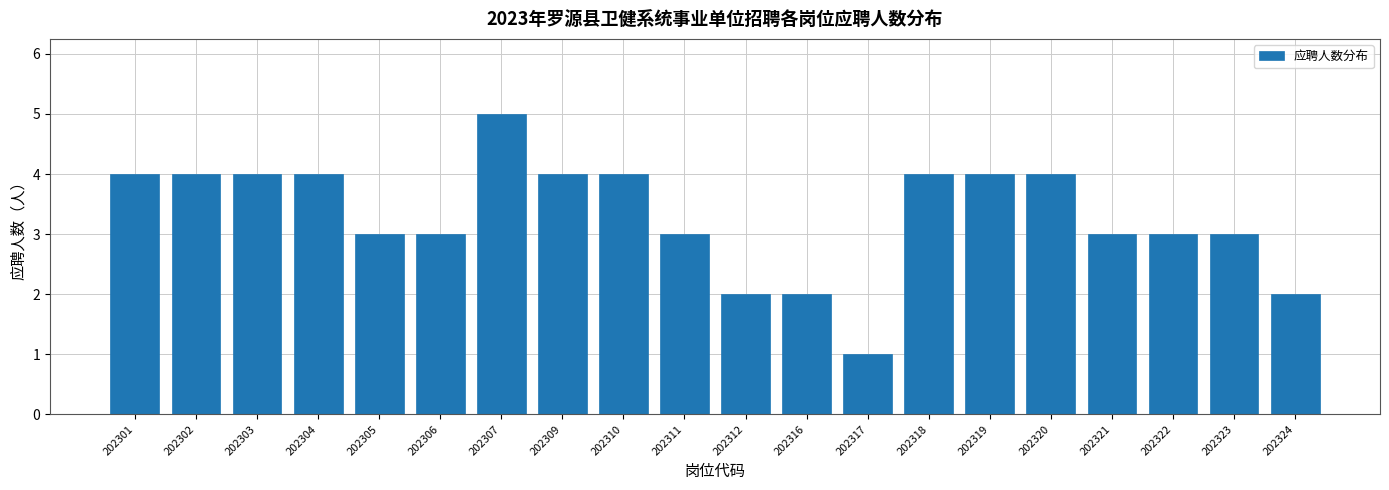

Reading left to right, extract all data points from this chart.

202301=4	202302=4	202303=4	202304=4	202305=3	202306=3	202307=5	202309=4	202310=4	202311=3	202312=2	202316=2	202317=1	202318=4	202319=4	202320=4	202321=3	202322=3	202323=3	202324=2